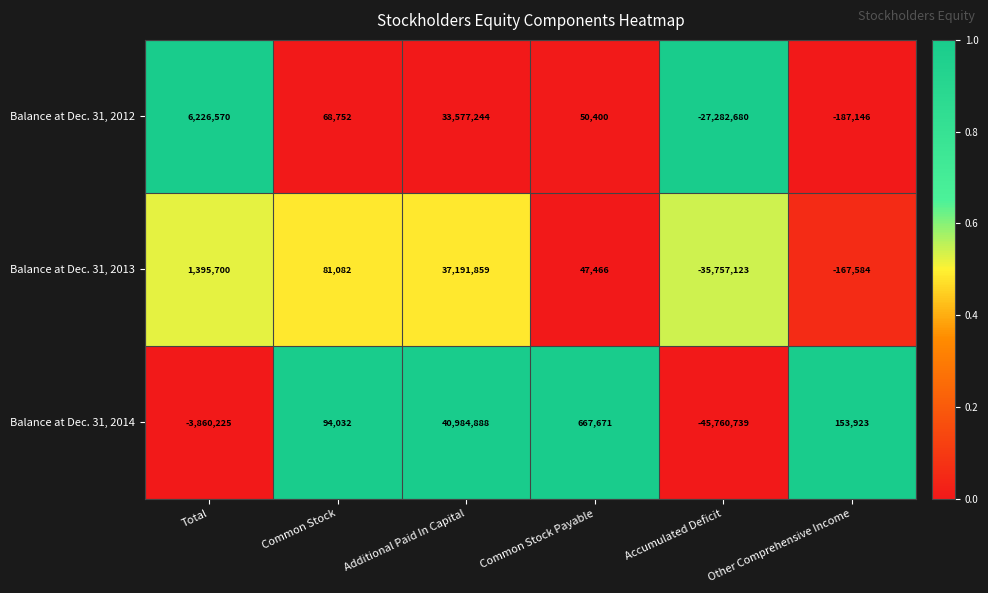

What is the greatest value displayed?

40984888